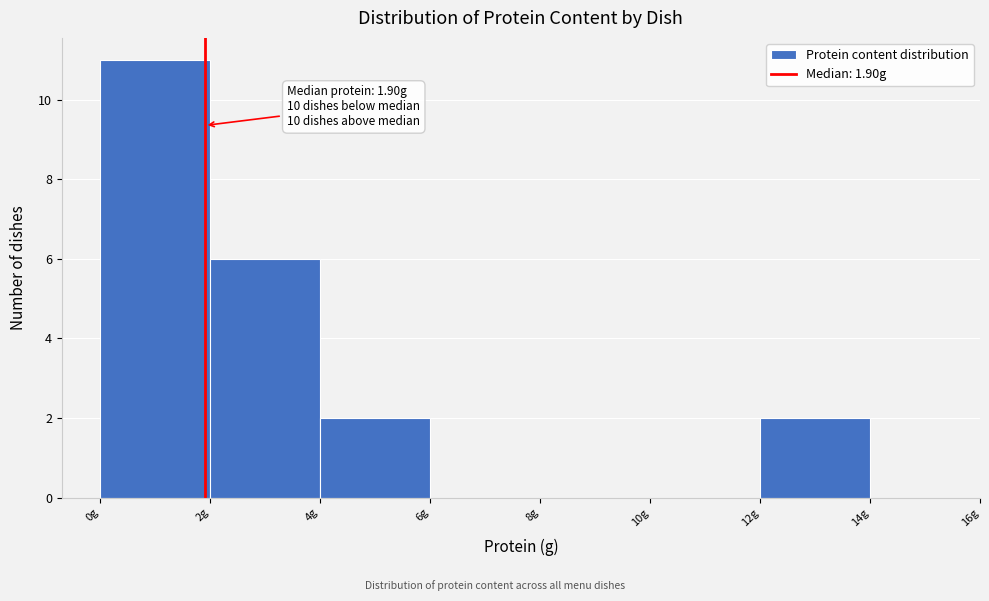

Which range on the x-axis has the tallest bar?

0 to 2